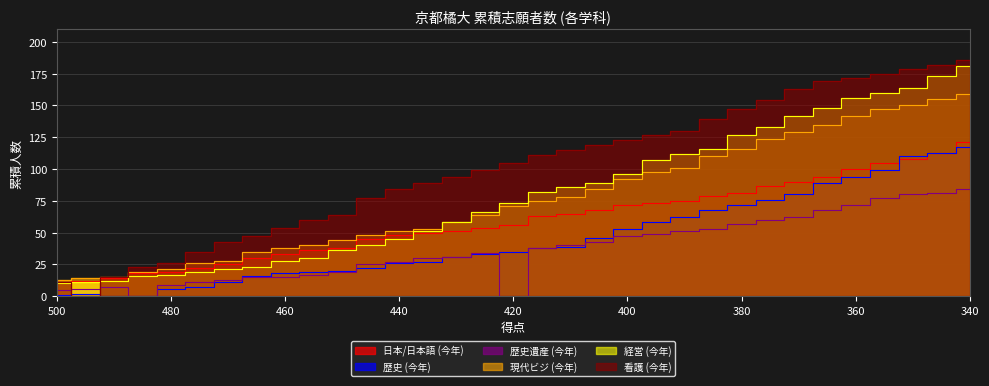

At how many categories does at least one series exceed 127?

11